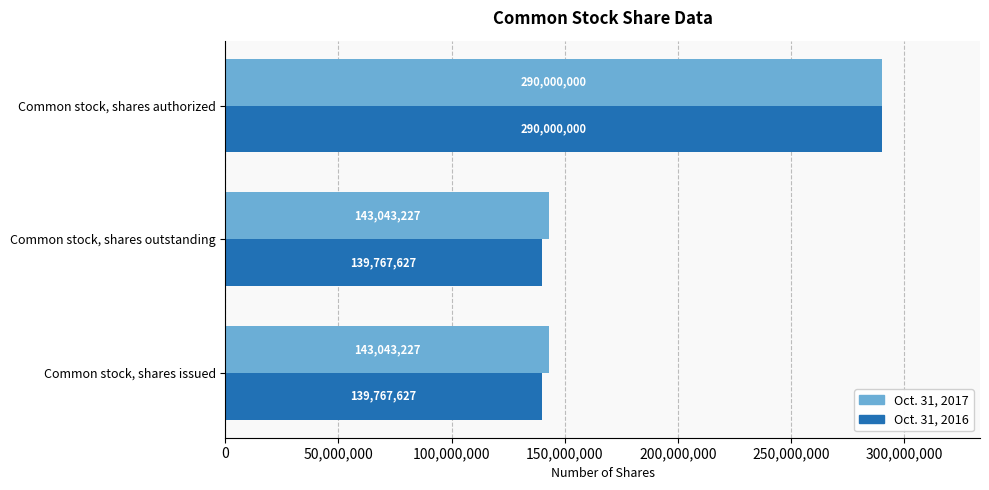

True or false: Oct. 31, 2016 has a value of 290000000 at Common stock, shares authorized.

True